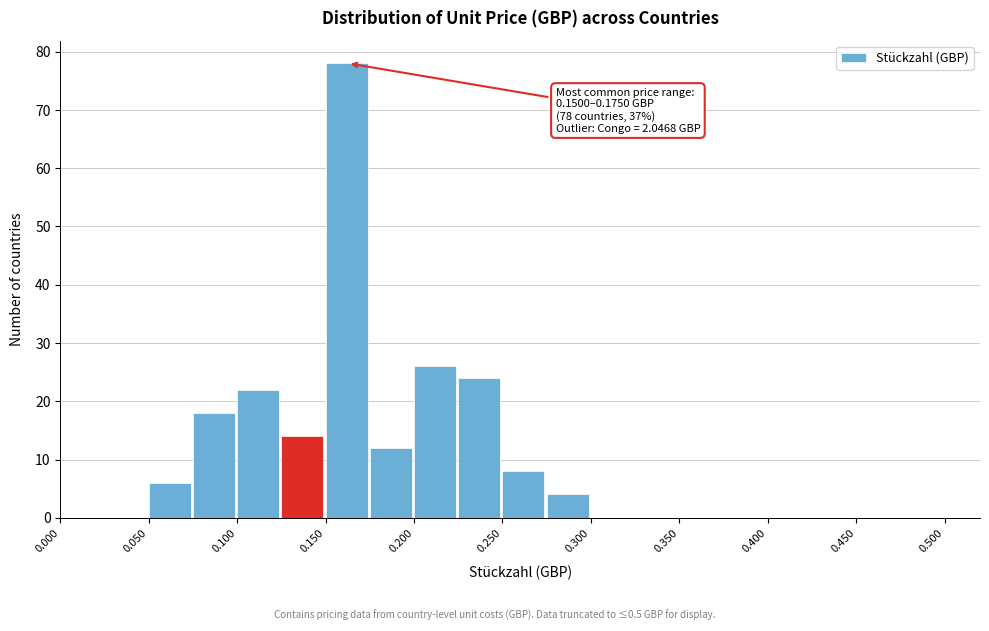

Over which range of the x-axis is the bar tallest?

0.150 to 0.175